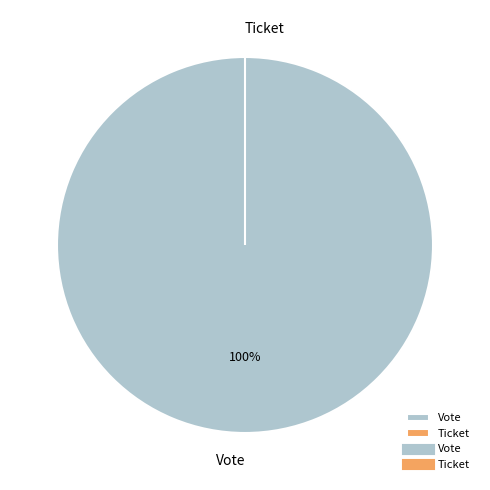

Which has a higher value, Vote or Ticket?

Vote